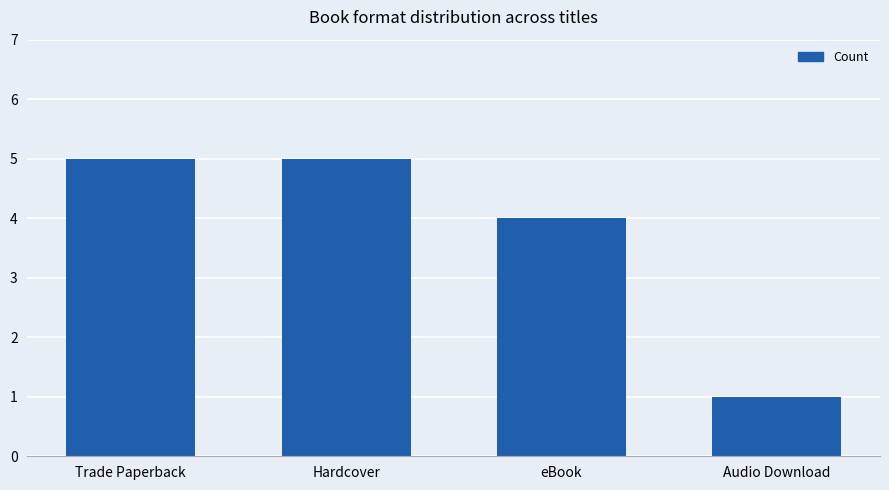

What is the label of the 4th bar from the left?

Audio Download